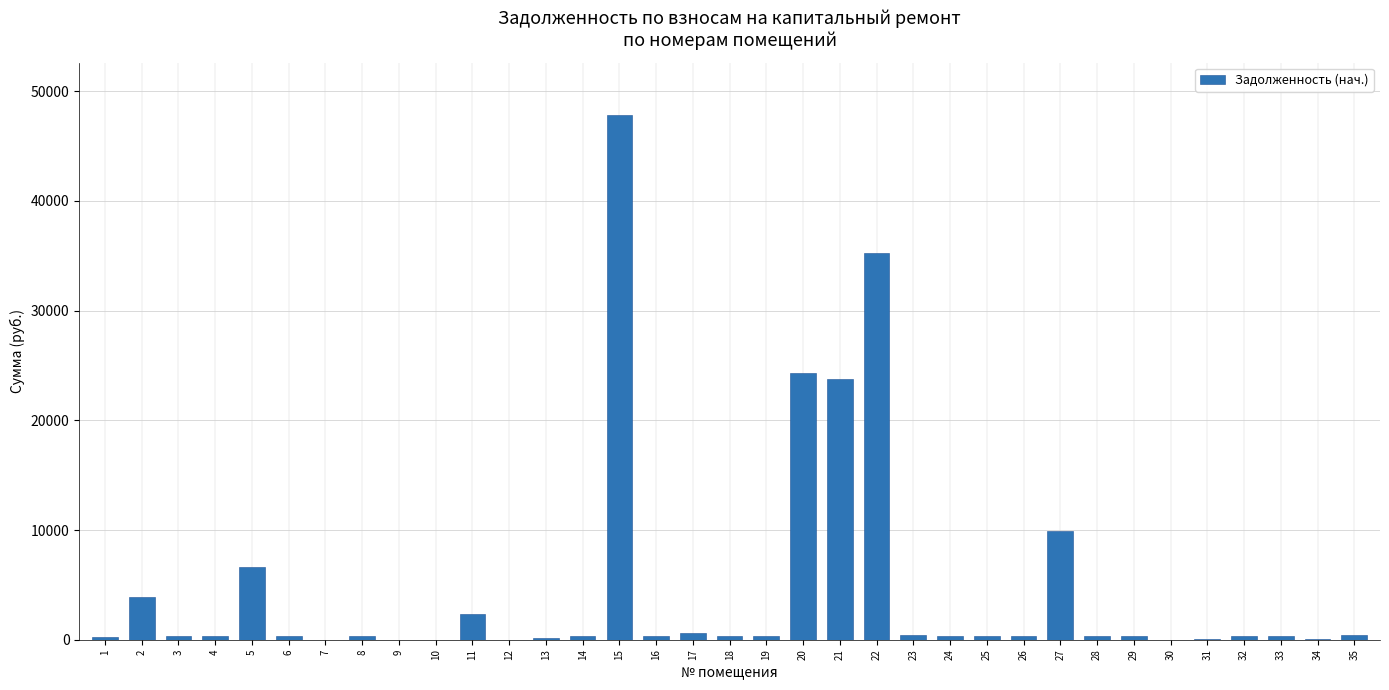

What is the sum of all values?

160813.7